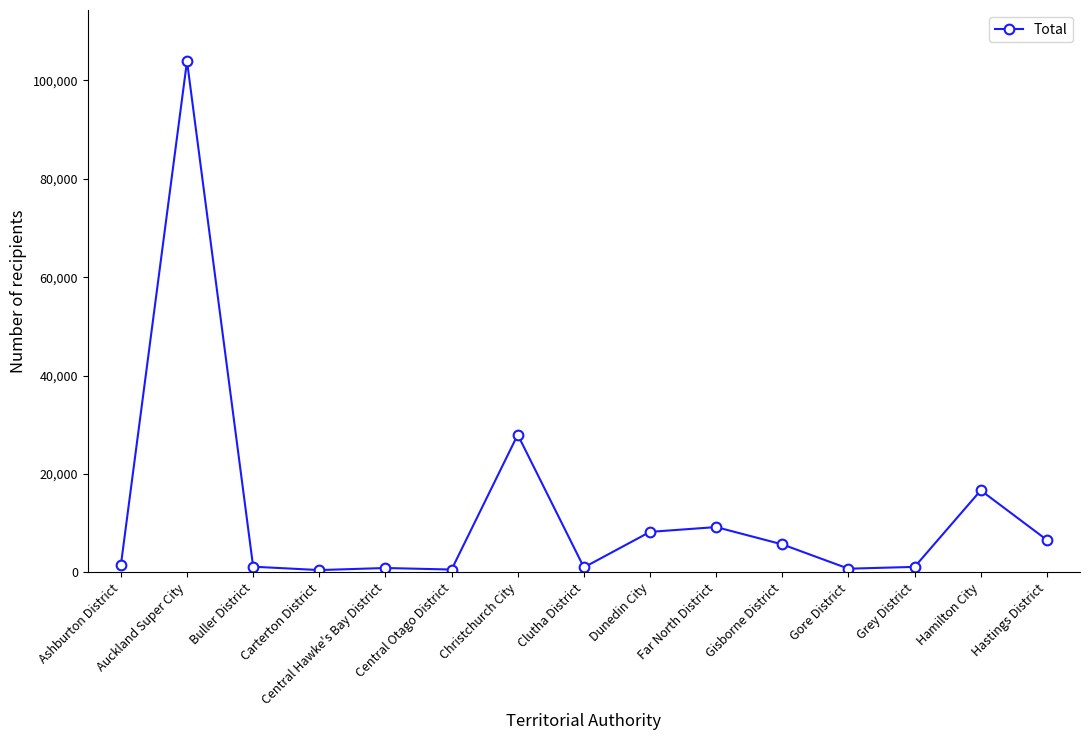

The value at Buller District is 1176. True or false?

True